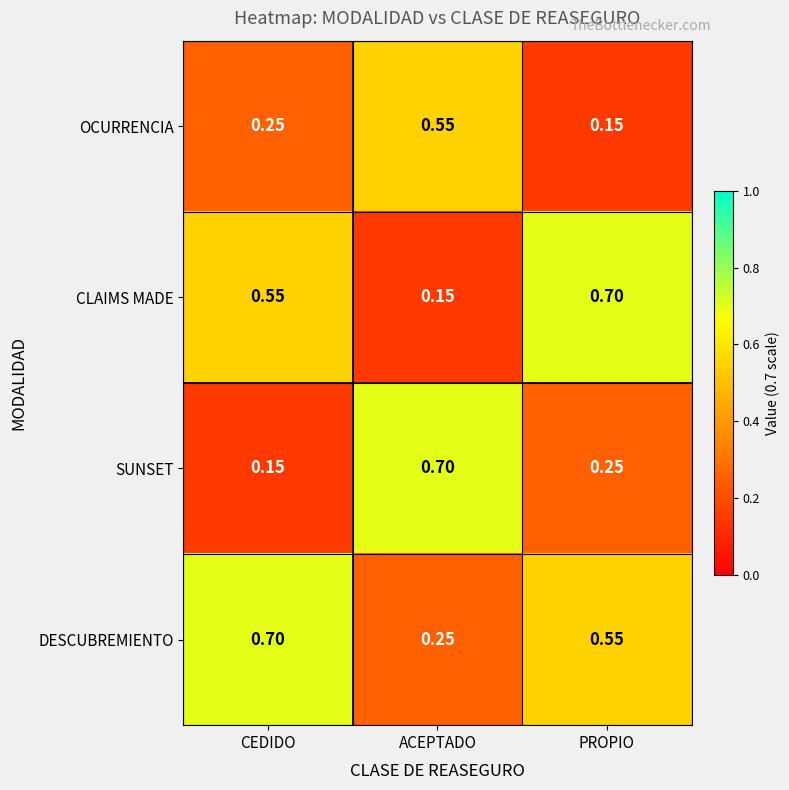

At which label is SUNSET closest to 0?

CEDIDO